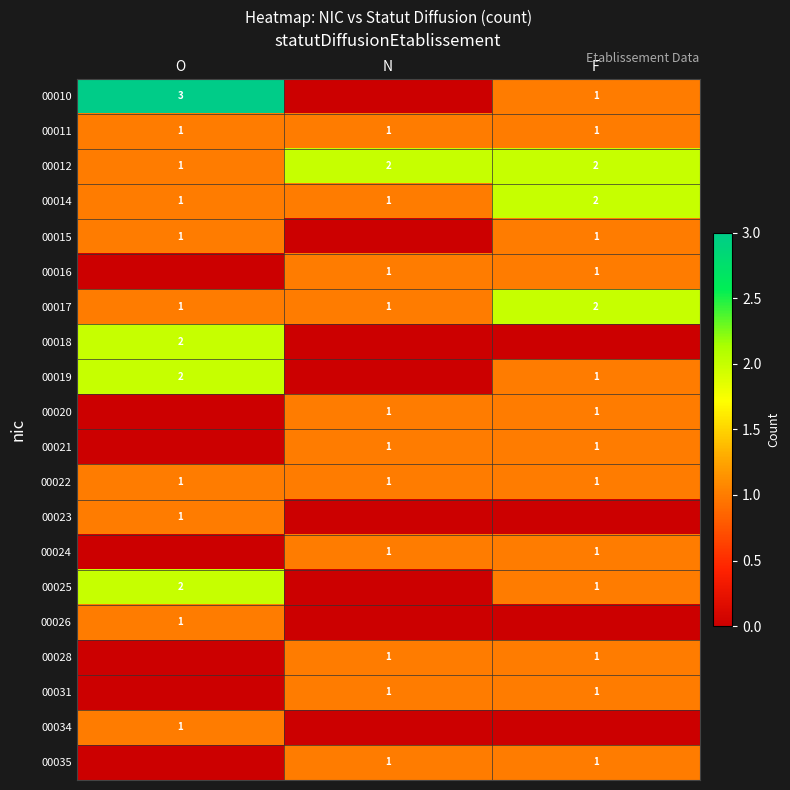

Which category has the highest value across all series?

O